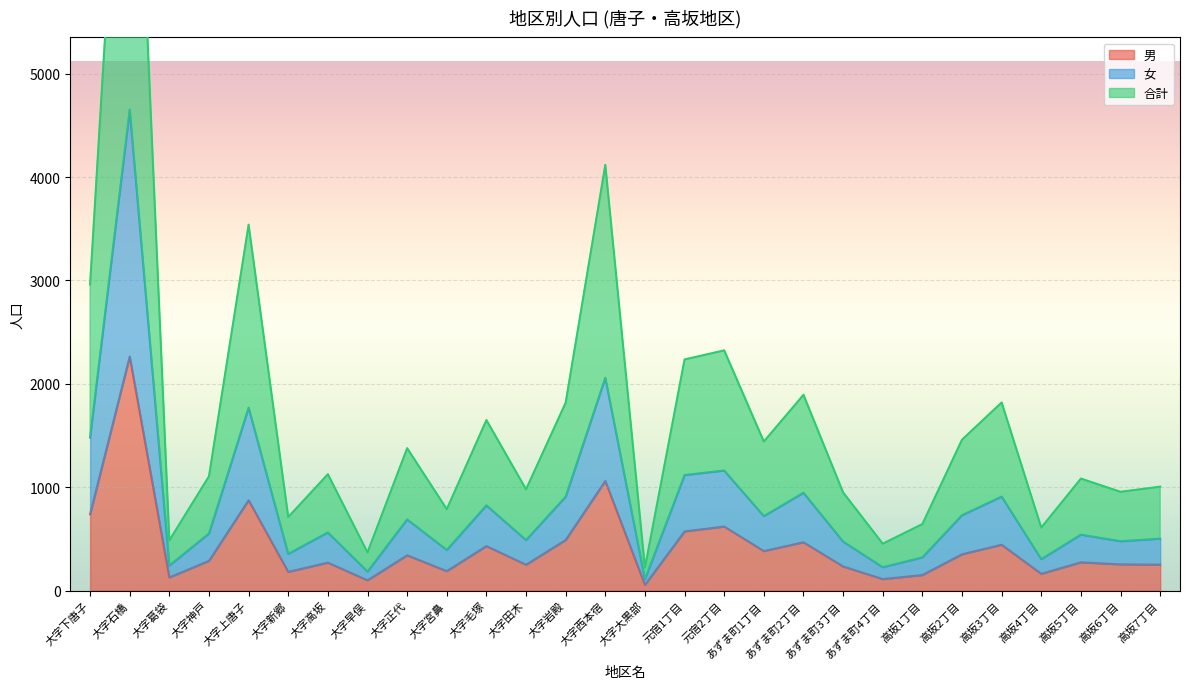

What is the smallest value displayed?

56